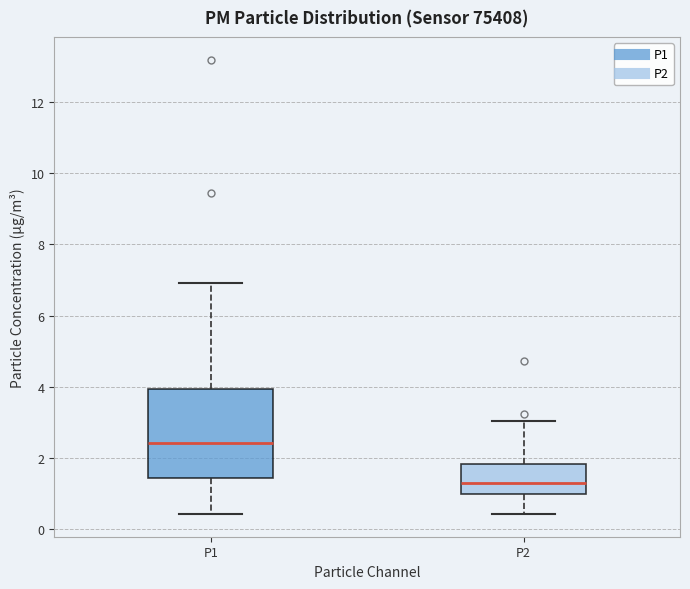

Which box's median line is the highest?

P1